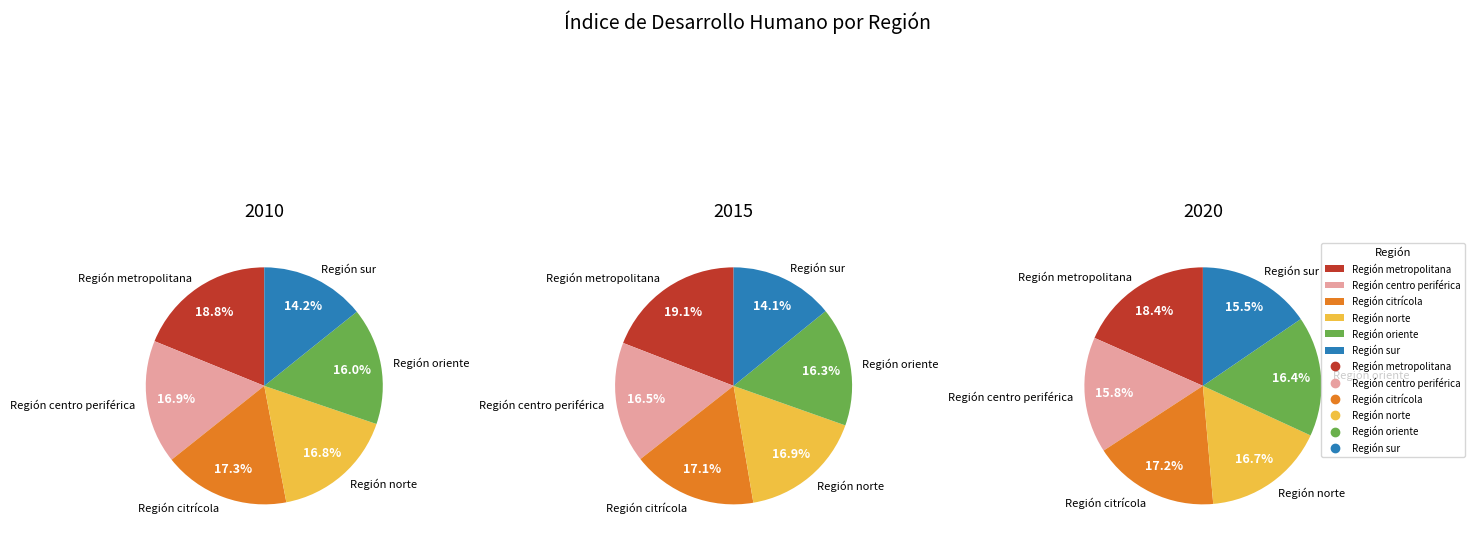

To the nearest percent, what portion does 2010 represent?

32%